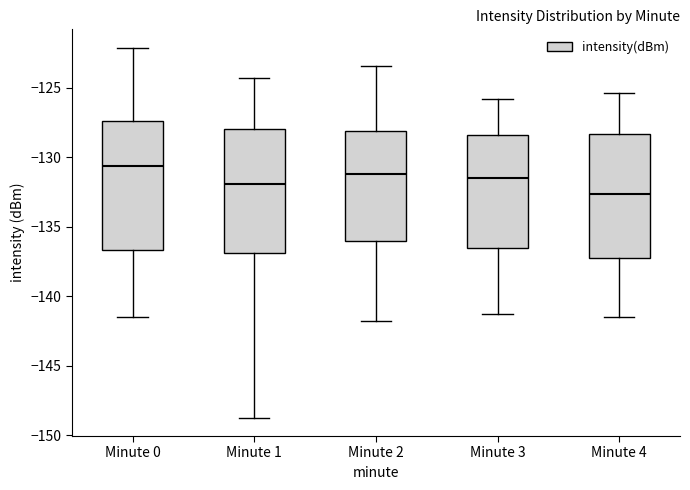

Reading left to right, read every box against the y-axis: the position of its median line, the range the box covers, and the ends of its whiskers. The values are not printed on the chart, so give them approximately, as read against the axis.

Minute 0: median -130.5, box -136.5 to -127.5, whiskers -141.5 to -122.0
Minute 1: median -132.0, box -137.0 to -128.0, whiskers -148.5 to -124.5
Minute 2: median -131.0, box -136.0 to -128.0, whiskers -142.0 to -123.5
Minute 3: median -131.5, box -136.5 to -128.5, whiskers -141.5 to -126.0
Minute 4: median -132.5, box -137.0 to -128.5, whiskers -141.5 to -125.5